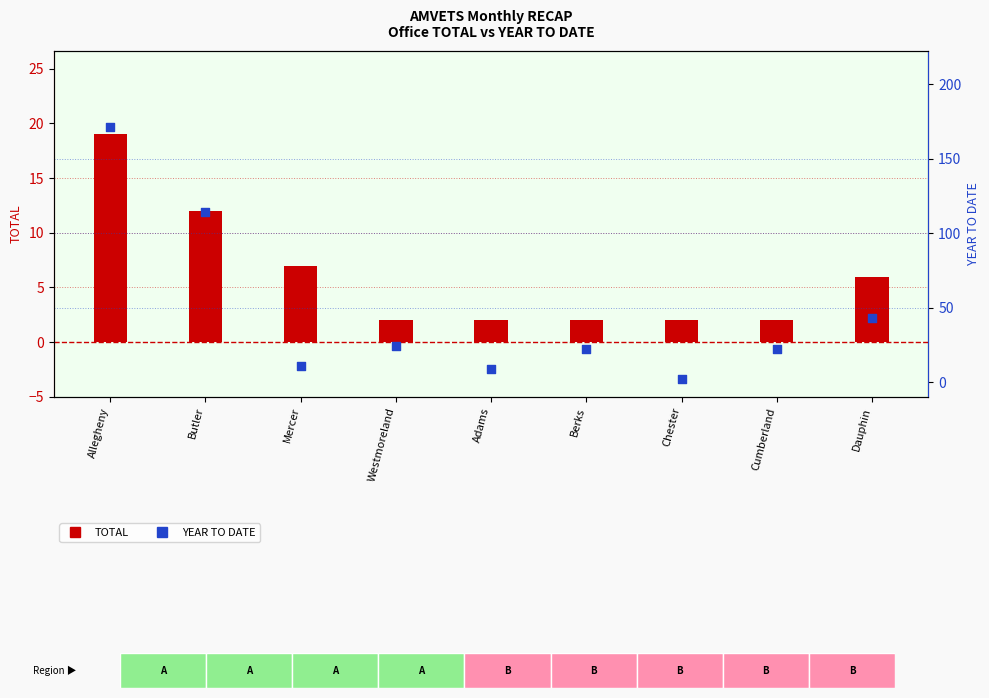

Which series has the largest Y range (max minus min)?

YEAR TO DATE